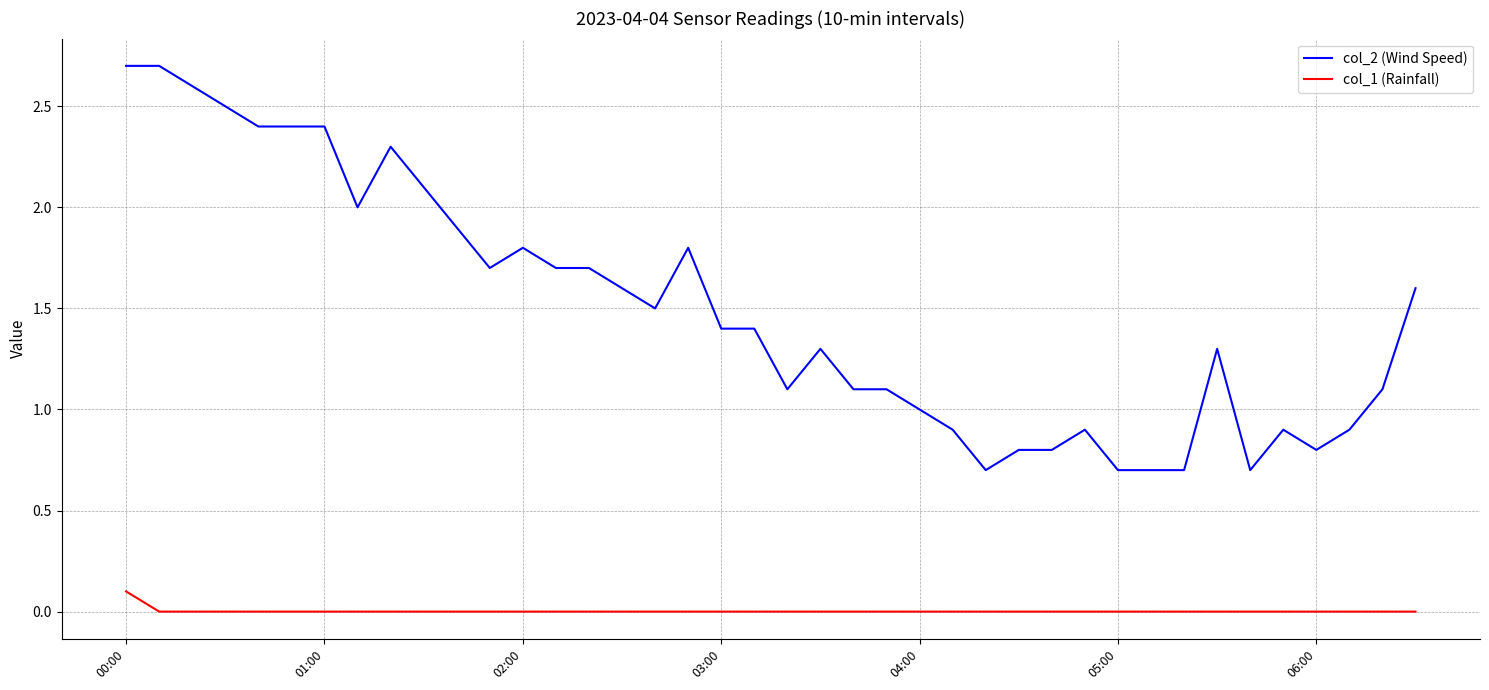

Rank the series by their maximum value, from highest to lowest.

col_2 (Wind Speed), col_1 (Rainfall)